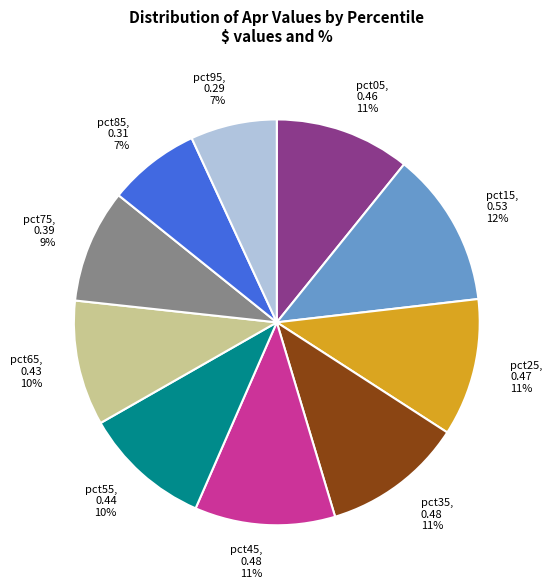

To the nearest percent, what is the difference between the pct15 and pct55 slice percentages?

2%